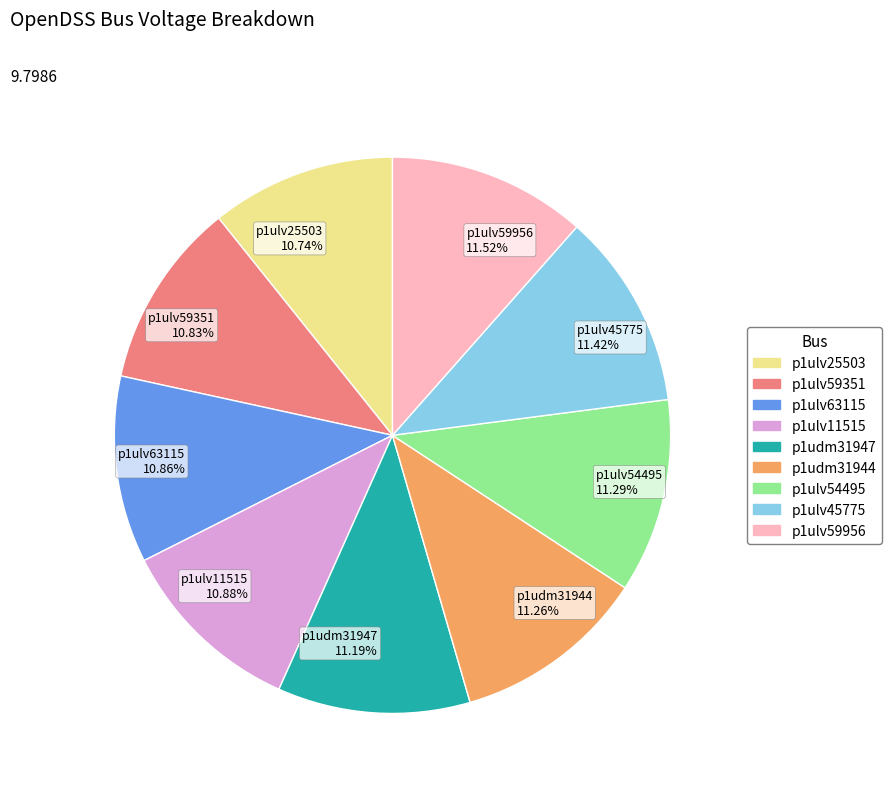

Do p1ulv11515 and p1ulv59351 together represent more than half of the pie?

No